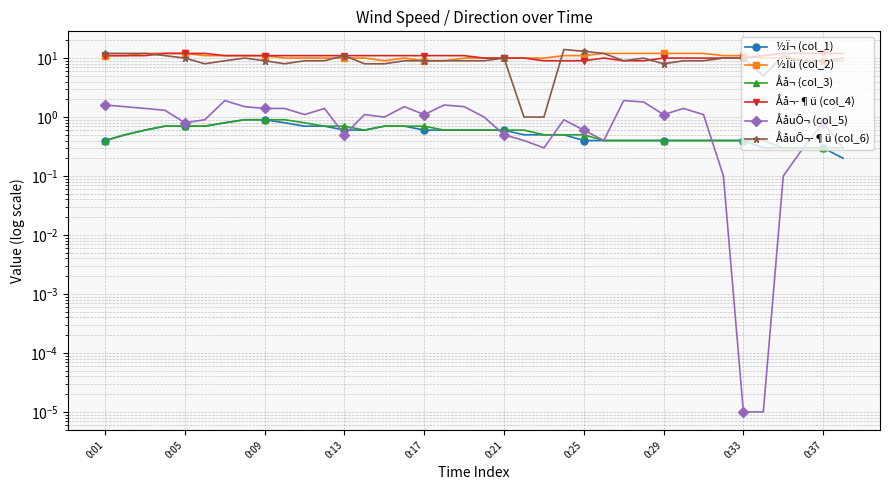

How many series are shown in this chart?

6